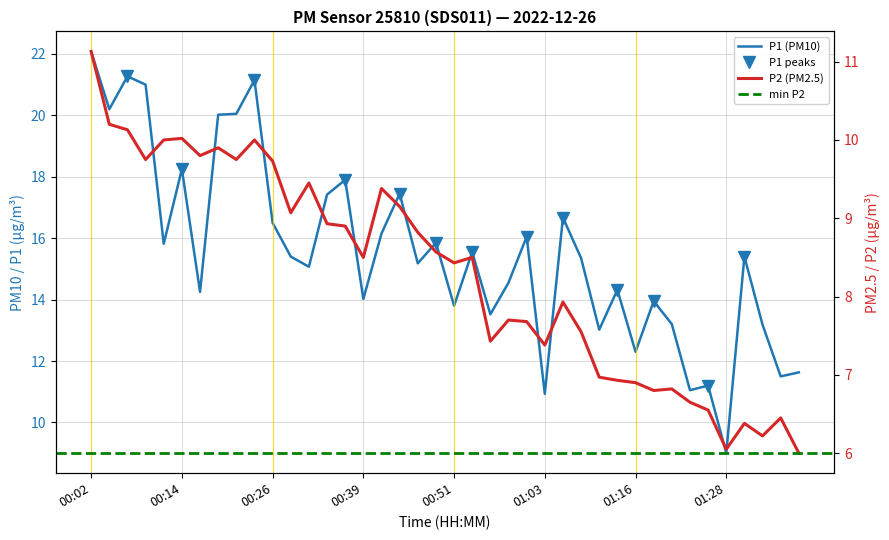

Is it true that P1 equals 15.6 at 00:53?

True